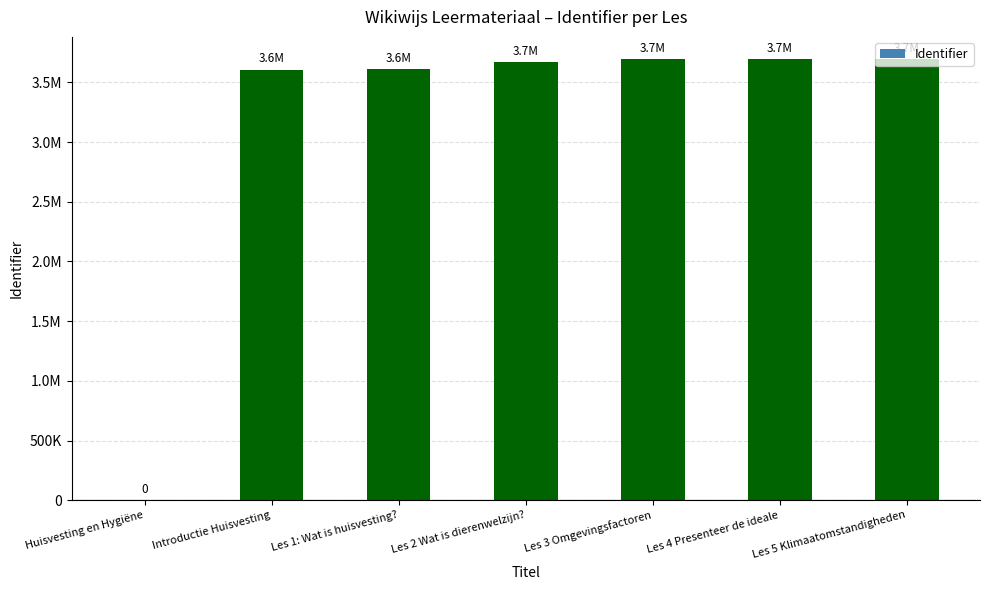

Between Les 3 Omgevingsfactoren and Huisvesting en Hygiëne, which is larger?

Les 3 Omgevingsfactoren